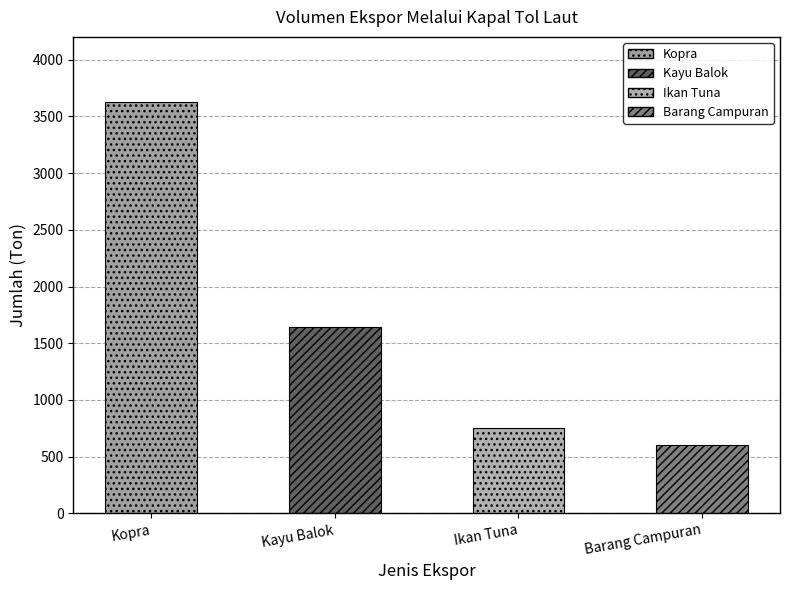

What is the ratio of the value at Kayu Balok to the value at Kopra?

0.5